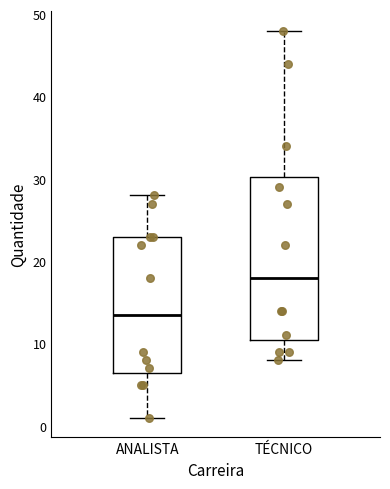

Comparing the boxes themselves (not the whiskers), which one is the tallest?

TÉCNICO